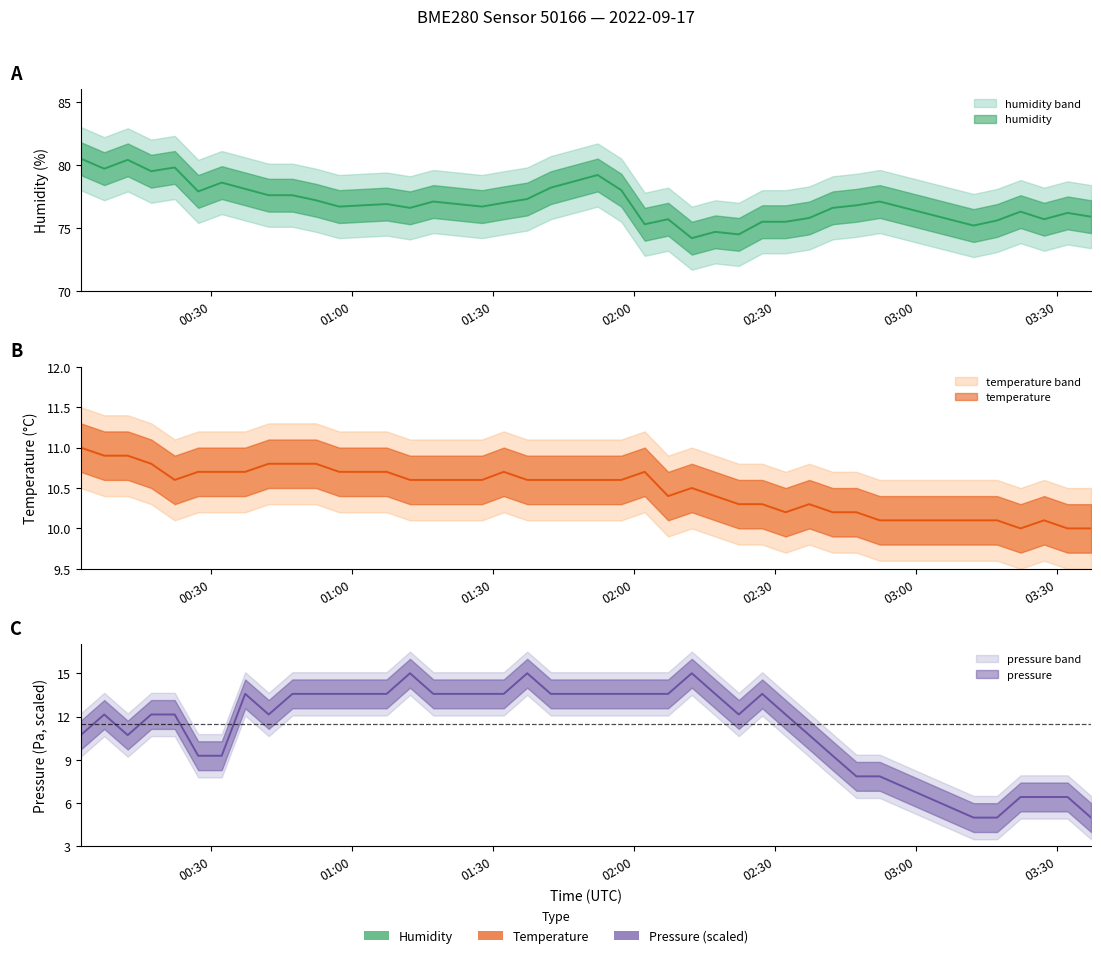

What is the label of the 15th point from the left?

2022-09-17T01:12:24